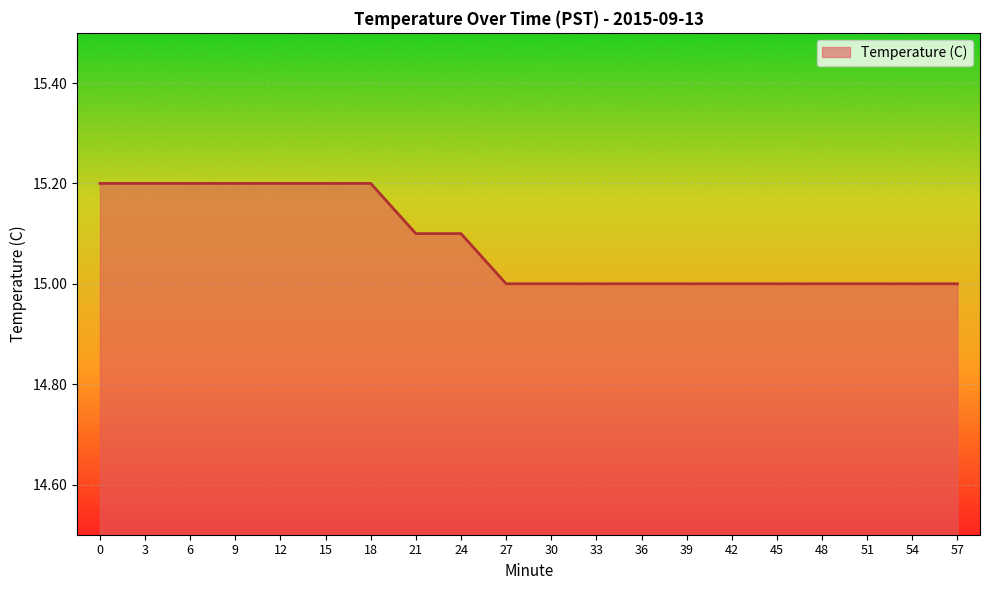

What is the ratio of the value at 21 to the value at 57?

1.0